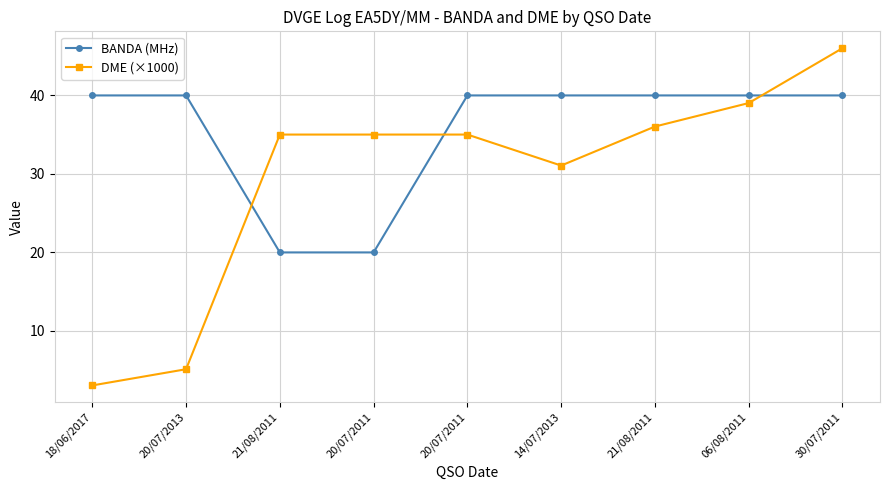

The value of BANDA (MHz) at 20/07/2011 is 20.0. True or false?

True